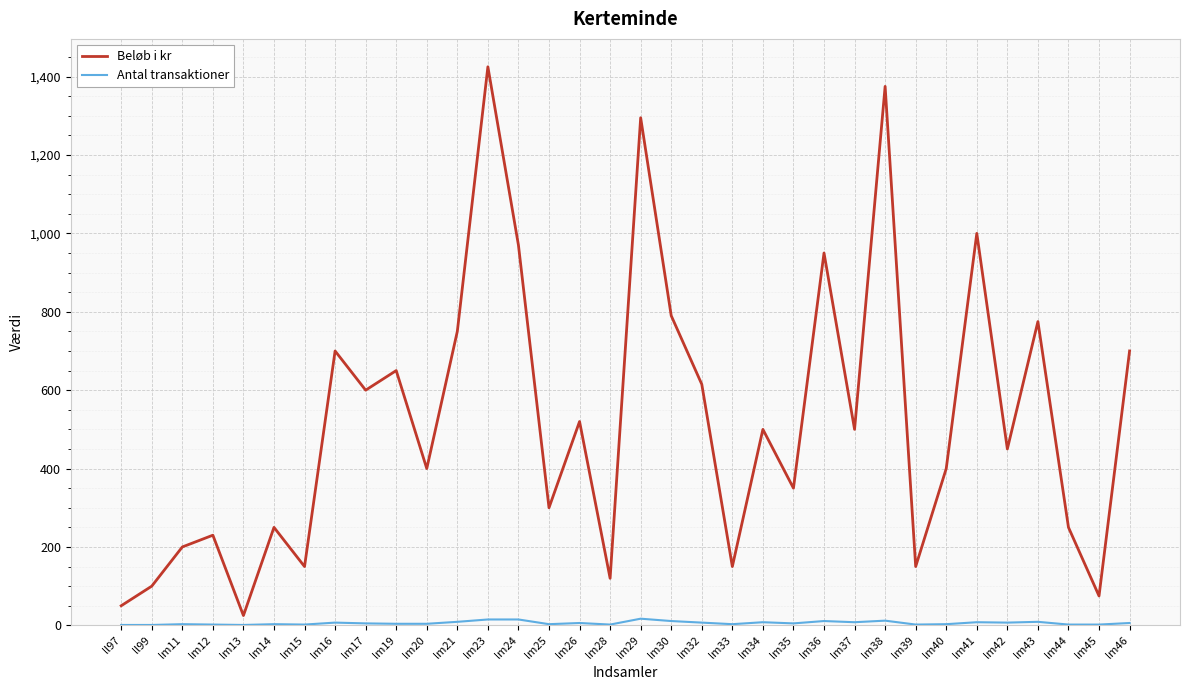

Which series has the widest spread of values?

Beløb i kr